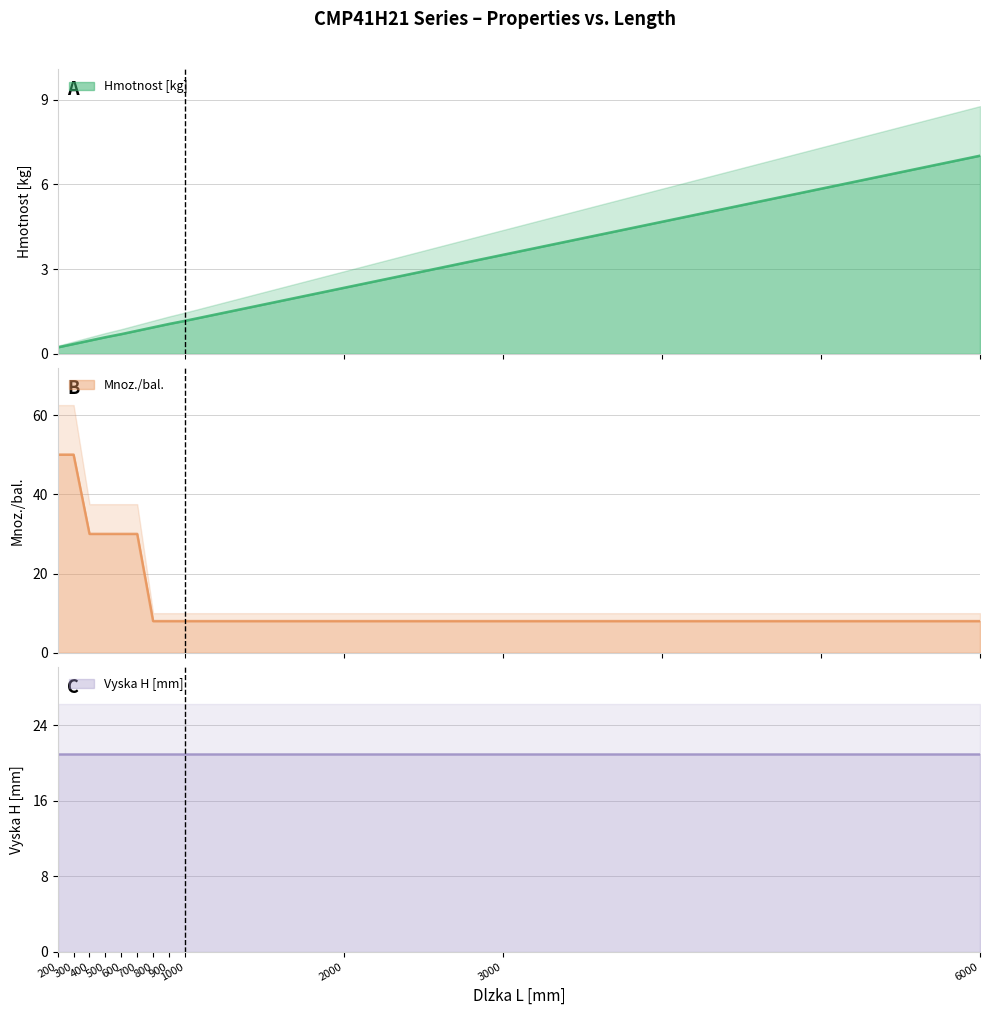

True or false: Mnoz./bal. and Hmotnost [kg] intersect in this chart.

False